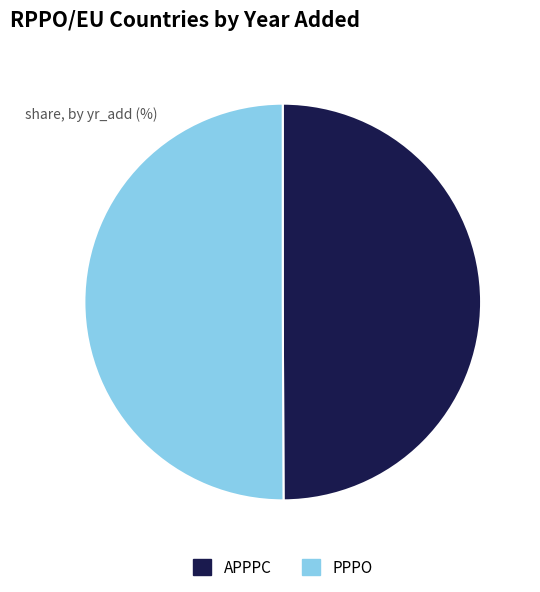

How many segments does this pie chart have?

2